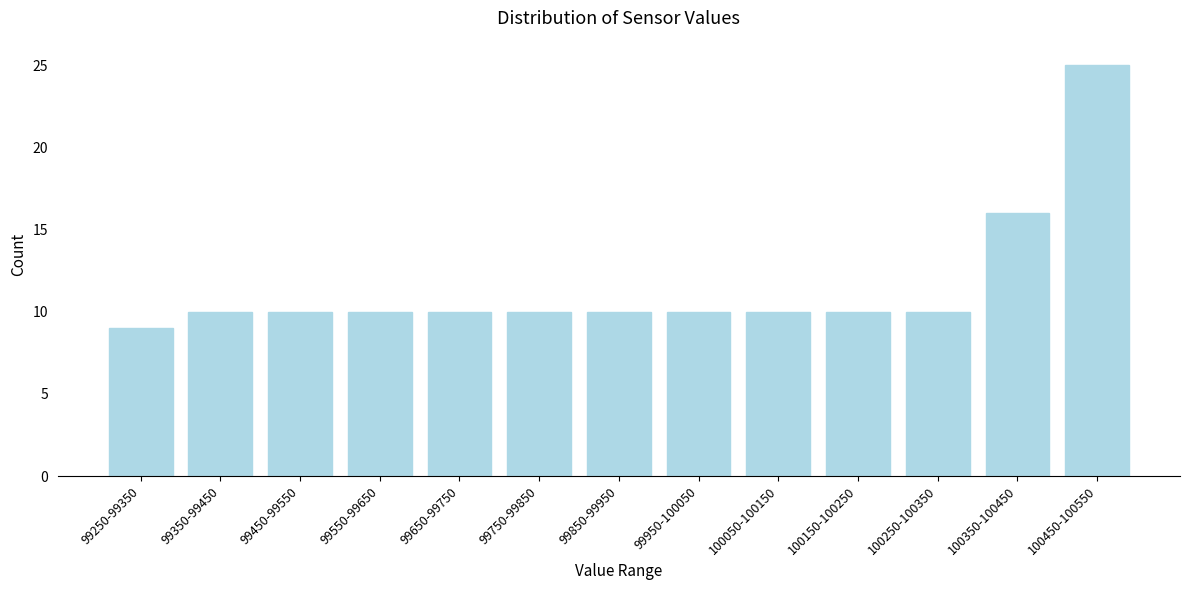

Reading left to right, list all the values displayed in this chart.

9	10	10	10	10	10	10	10	10	10	10	16	25